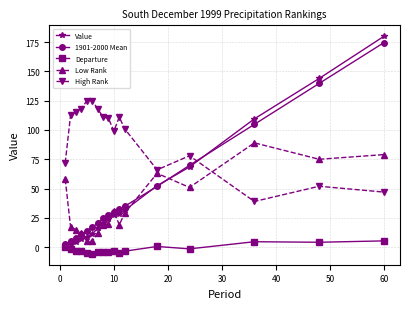

True or false: Departure and Low Rank intersect in this chart.

False